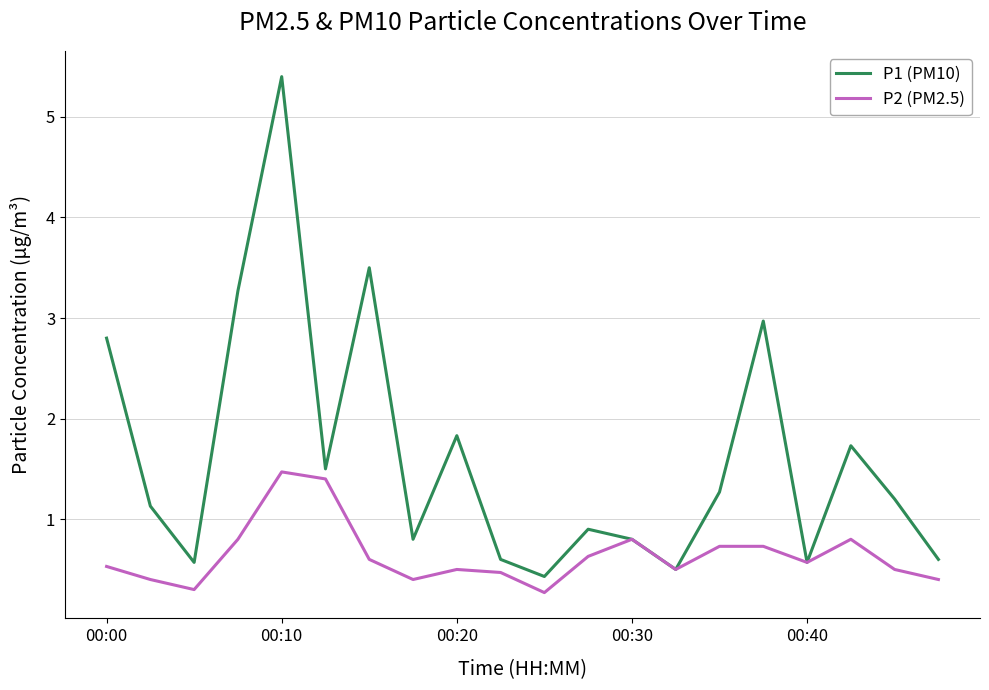

Which series has the widest spread of values?

P1 (PM10)